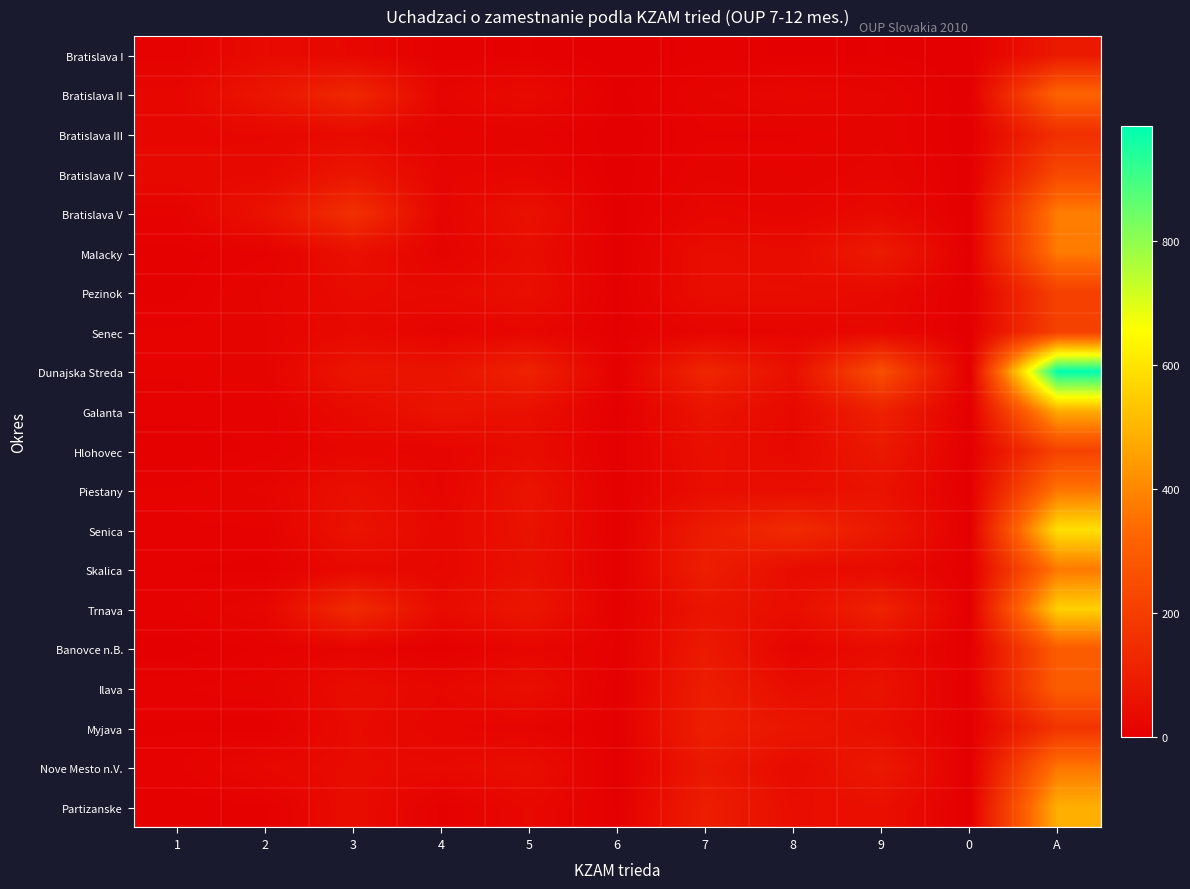

Which has a higher value, 8 or 6?

8